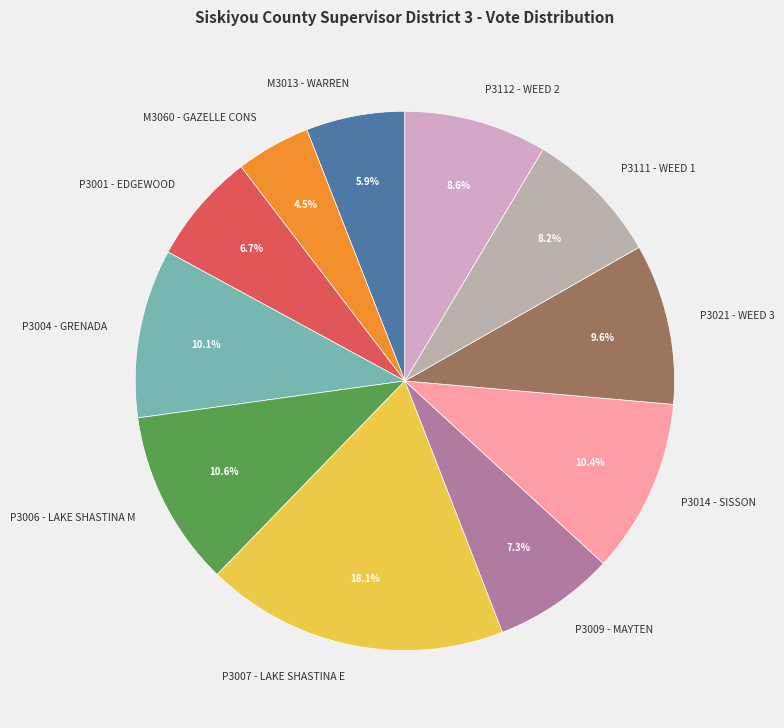

To the nearest percent, what percentage of the pie is P3111 - WEED 1?

8%